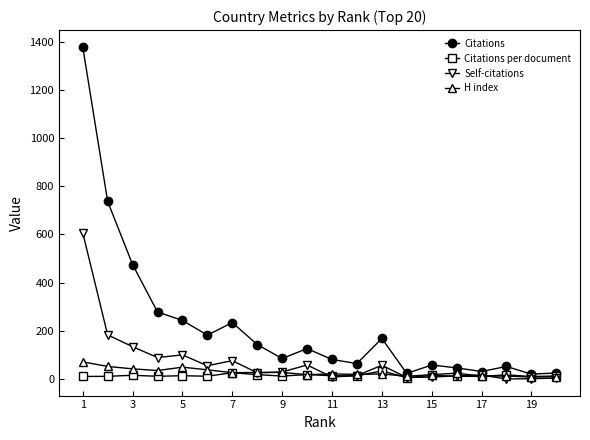

True or false: H index has more than 0 points higher than both neighbors.

True